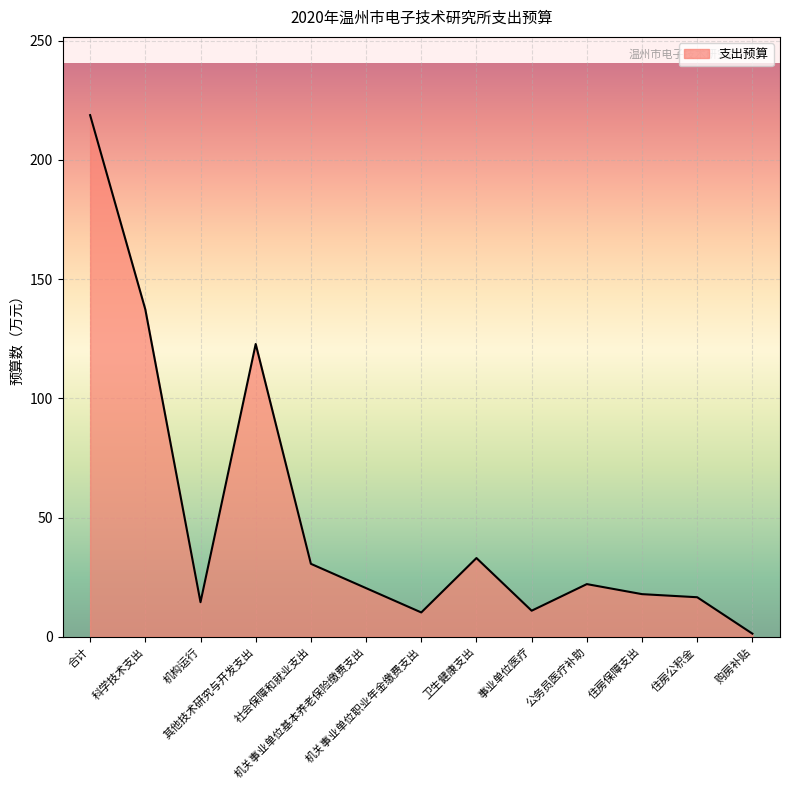

How many lines are shown in the chart?

1